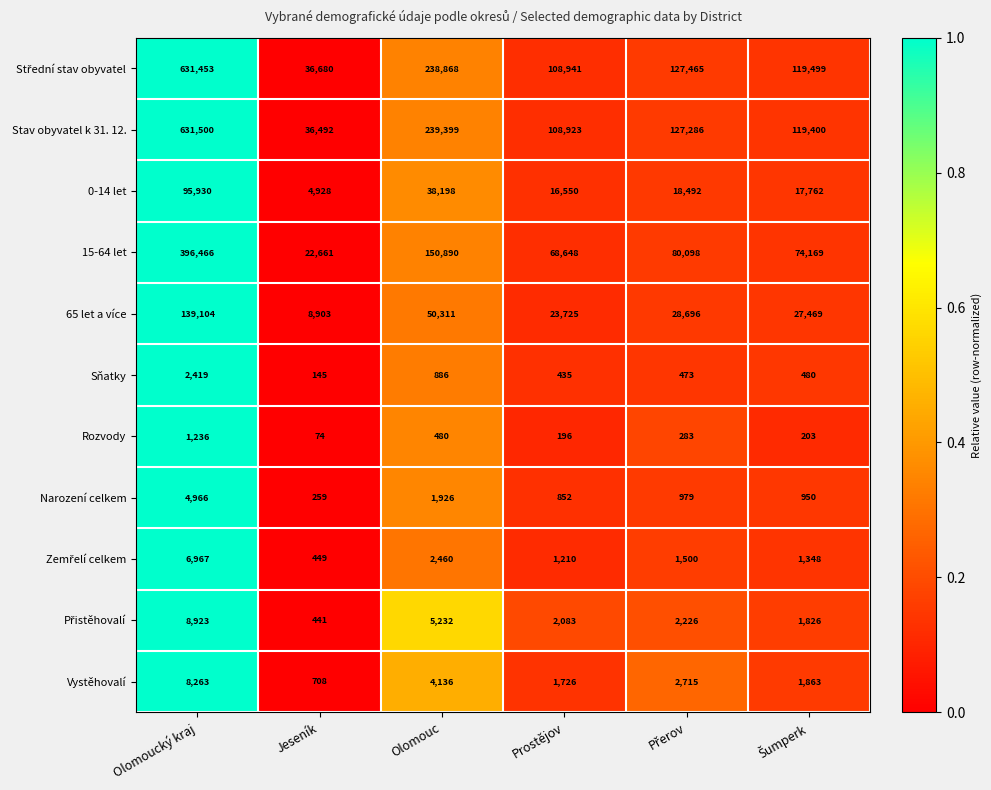

What is the difference between the Rozvody values at Olomoucký kraj and Prostějov?

1040